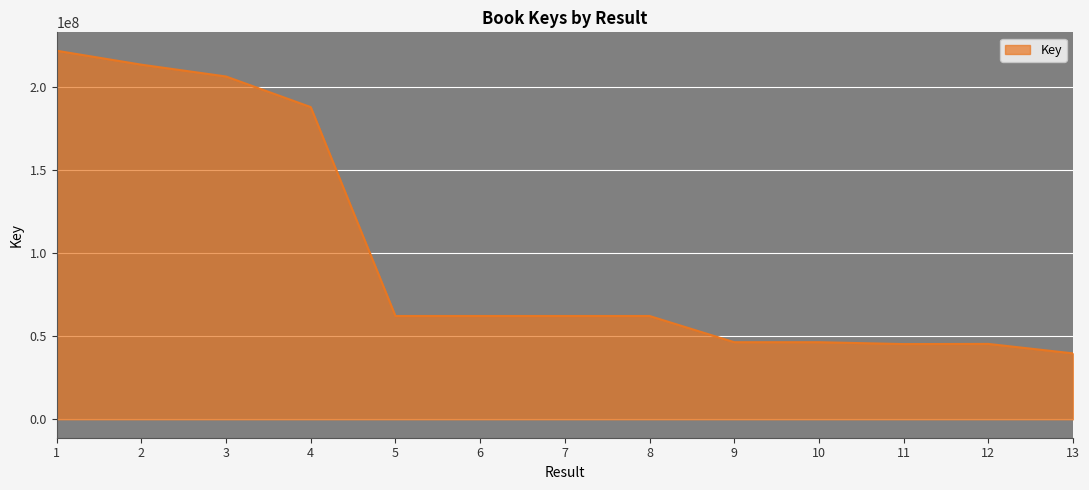

True or false: the data shows 206246300 at 3.

True